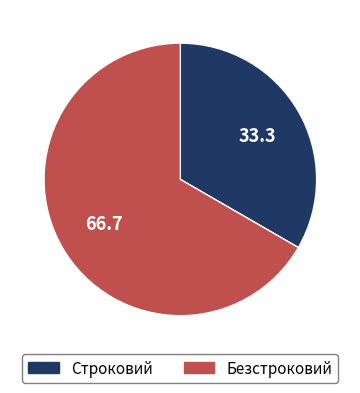

Which category has the biggest portion of the pie?

Безстроковий